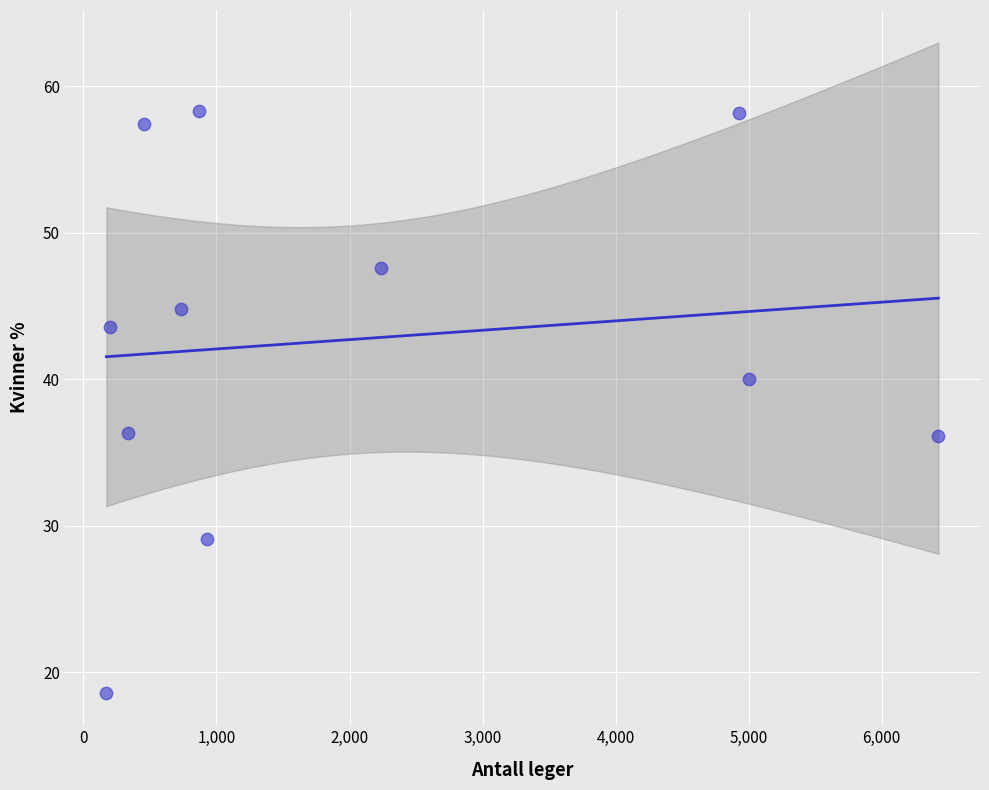

What is the range of X values (max minus min)?

6255.0